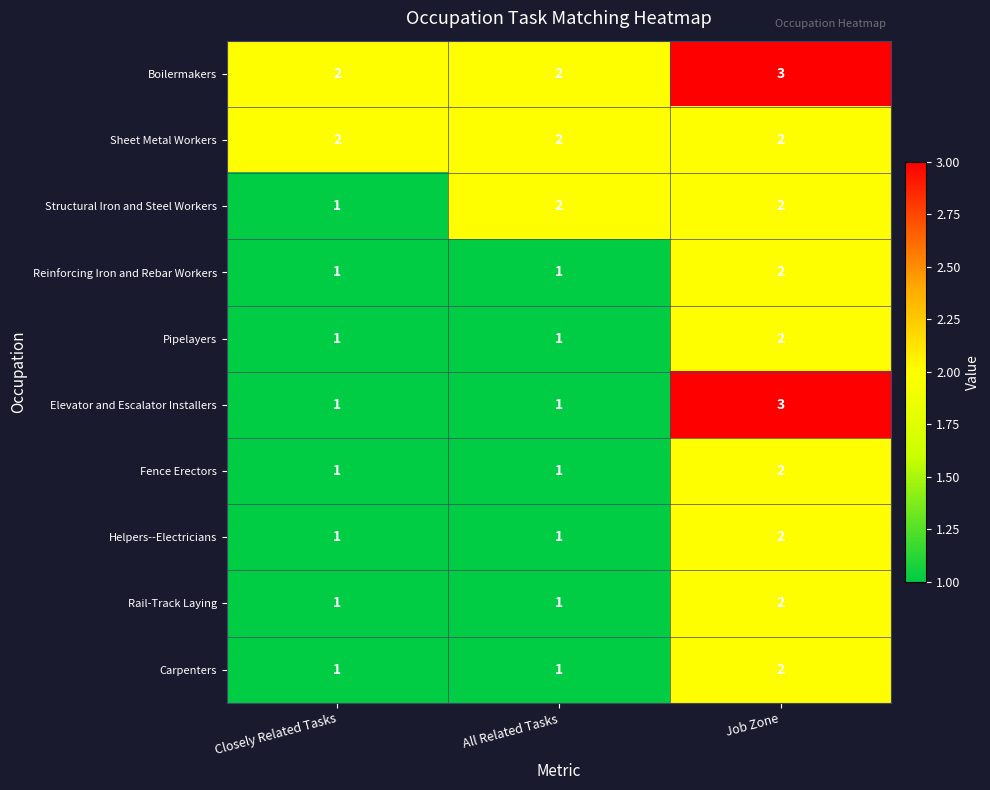

How many data points does each series have?

3